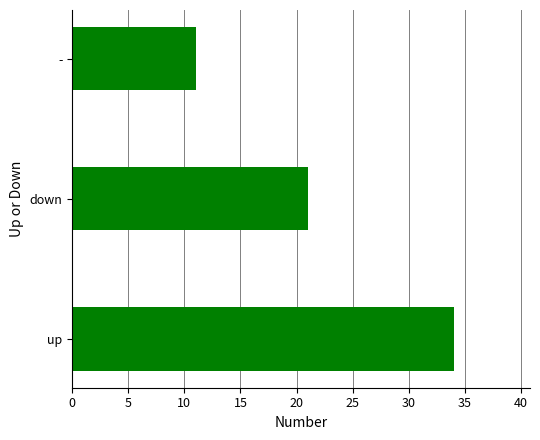

List the labels in order of value, largest first.

up, down, -